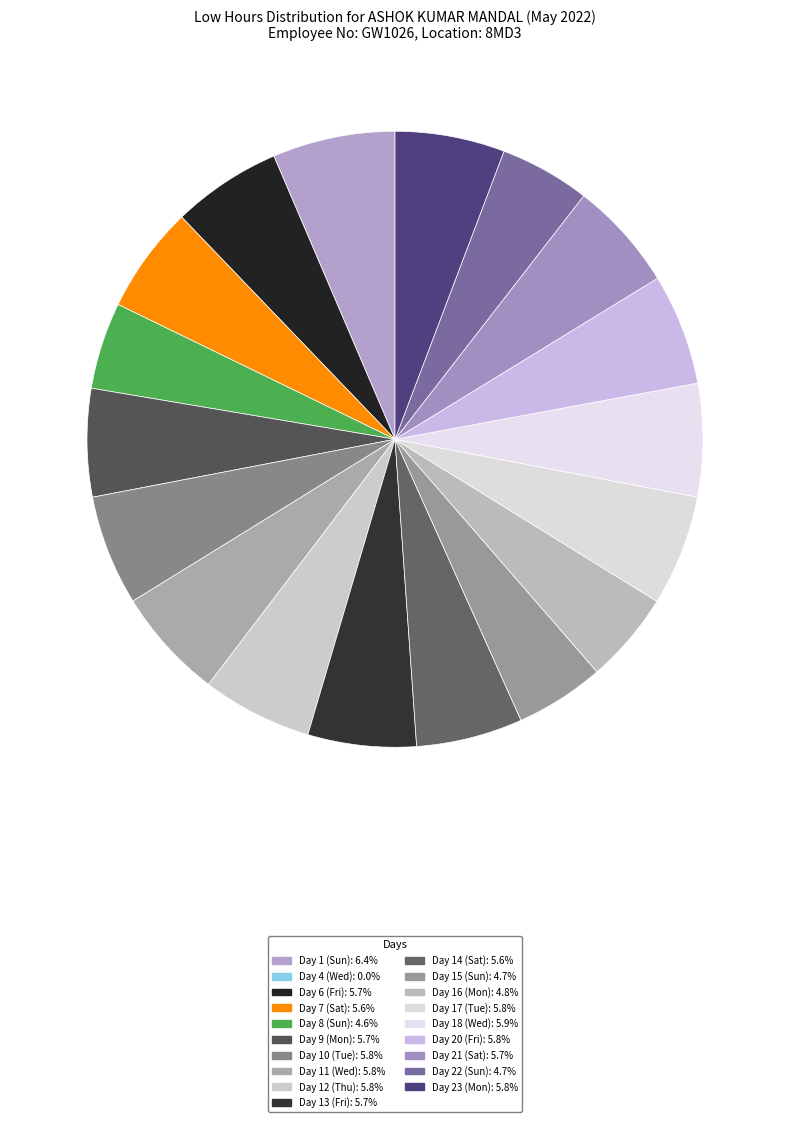

To the nearest percent, what portion does Day 6 (Fri) represent?

6%